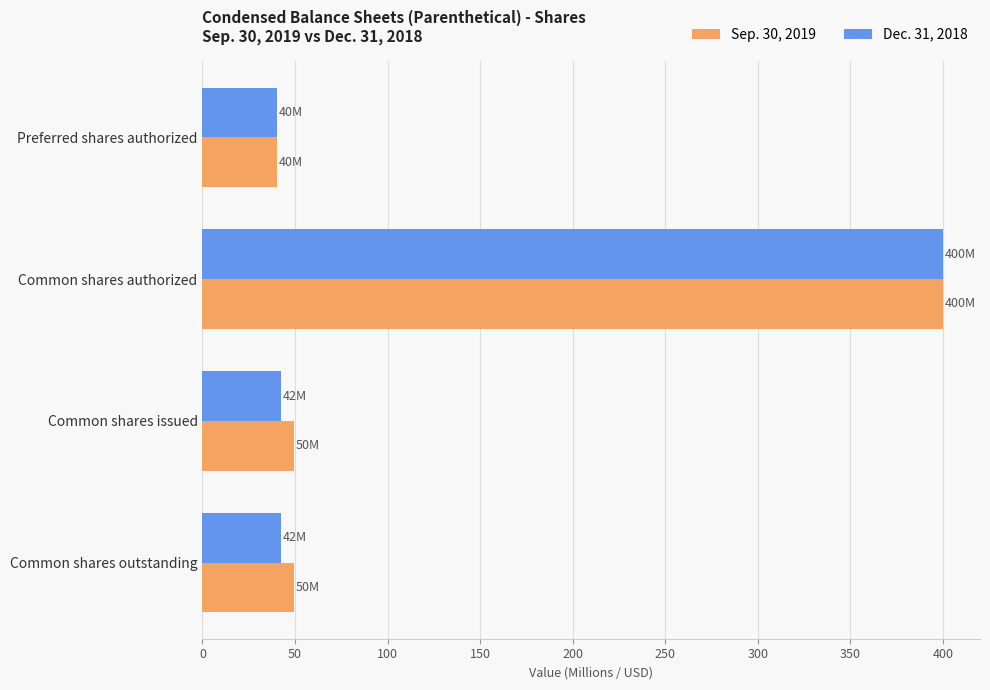

At which category is the sum across all series the highest?

Common shares authorized